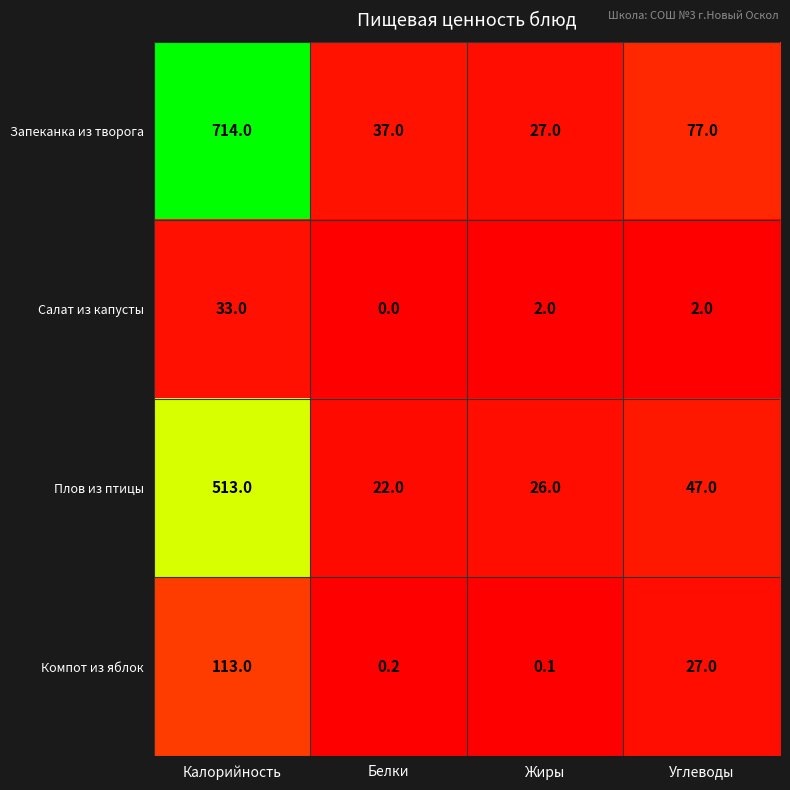

What is the total value across all series at Жиры?

55.1